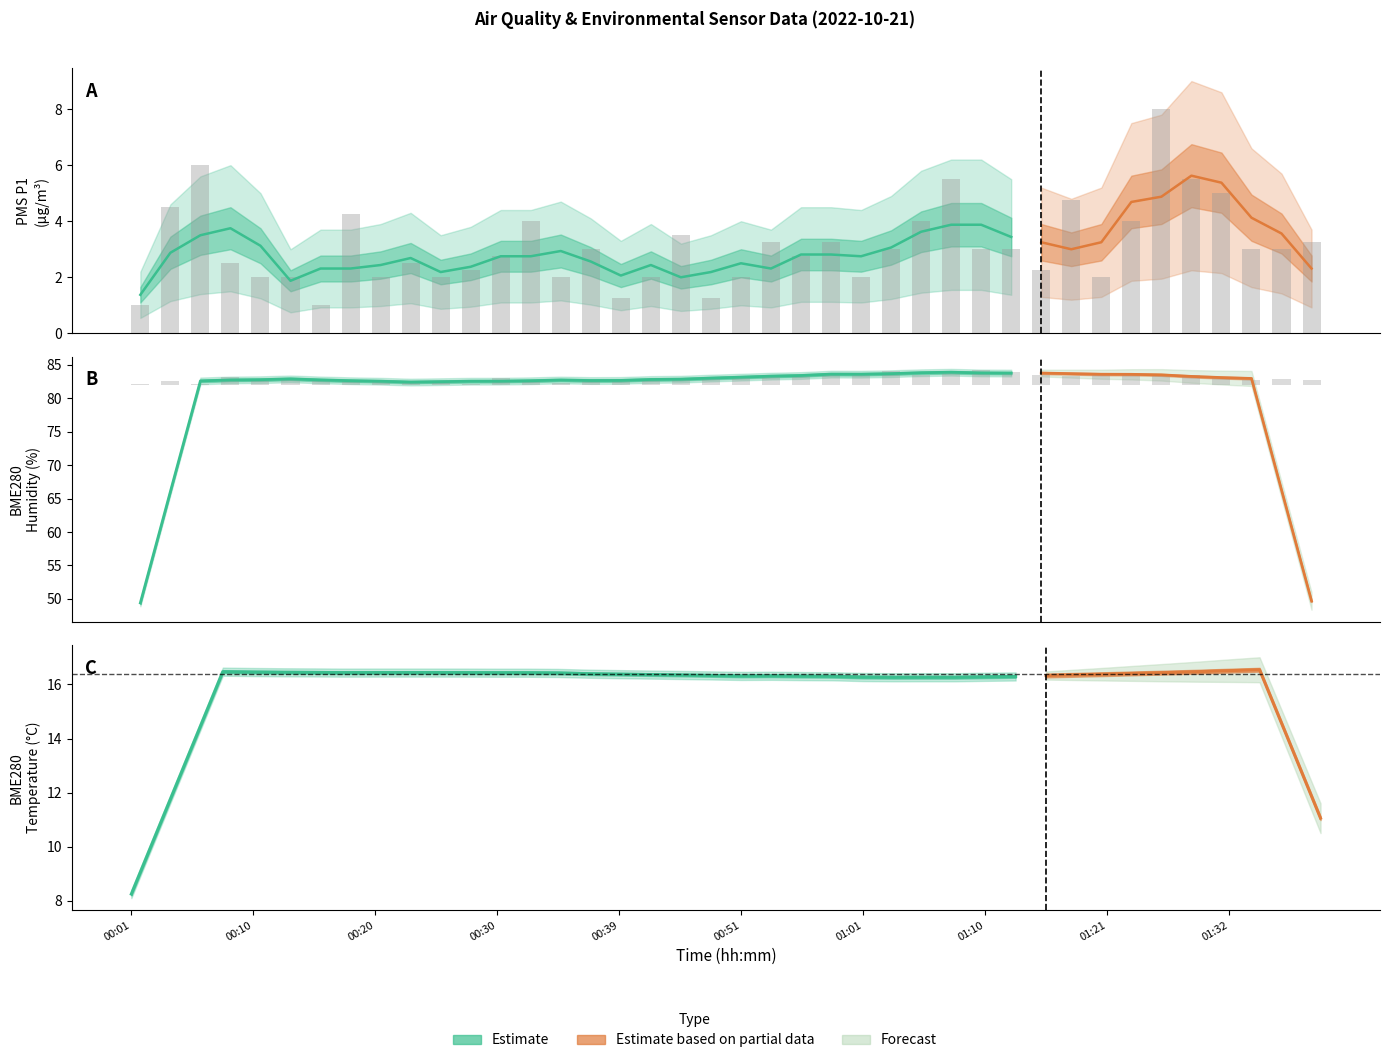

What is the sum of all PMS_P1 values?

124.2